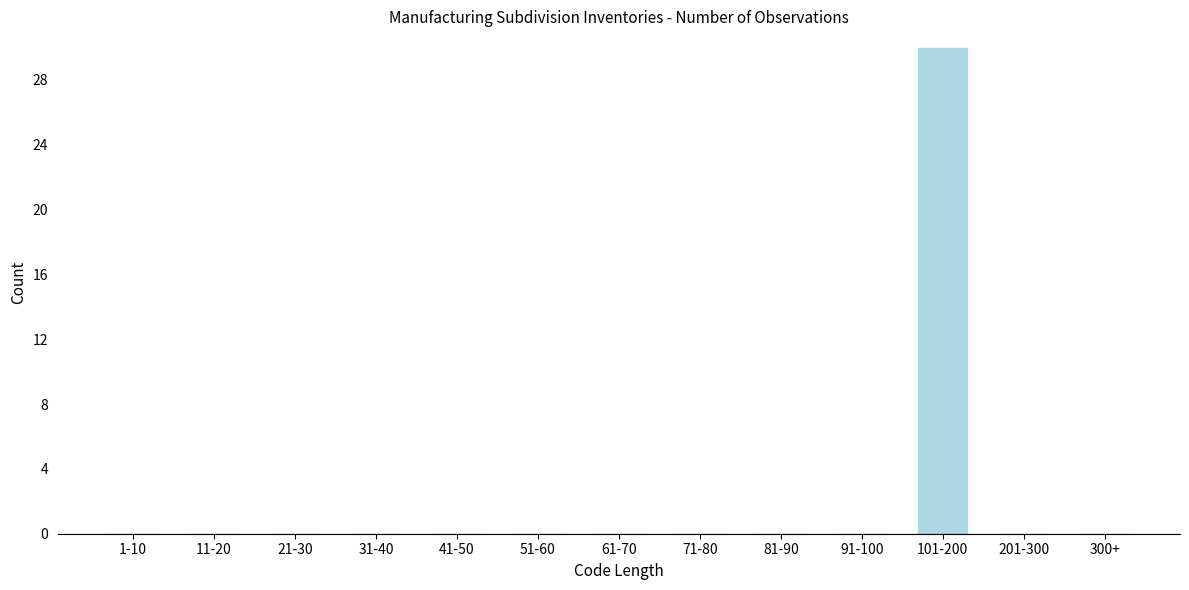

Reading left to right, extract all data points from this chart.

1-10=0	11-20=0	21-30=0	31-40=0	41-50=0	51-60=0	61-70=0	71-80=0	81-90=0	91-100=0	101-200=30	201-300=0	300+=0